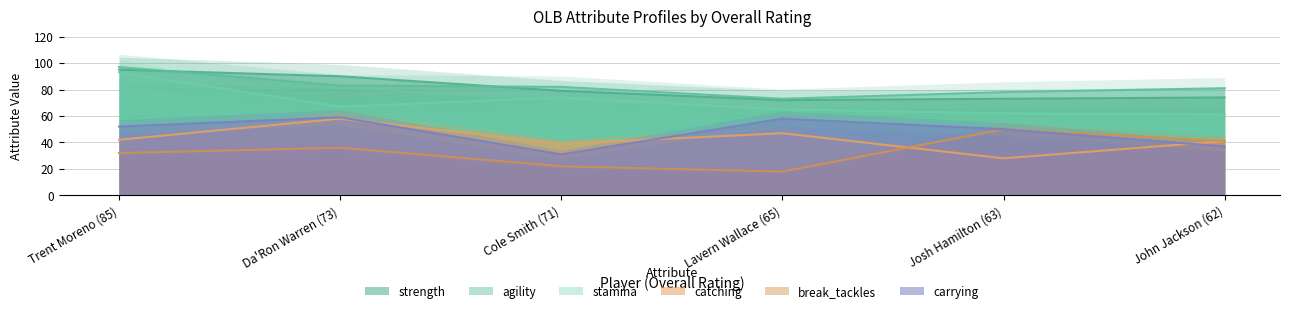

How many lines are shown in the chart?

6